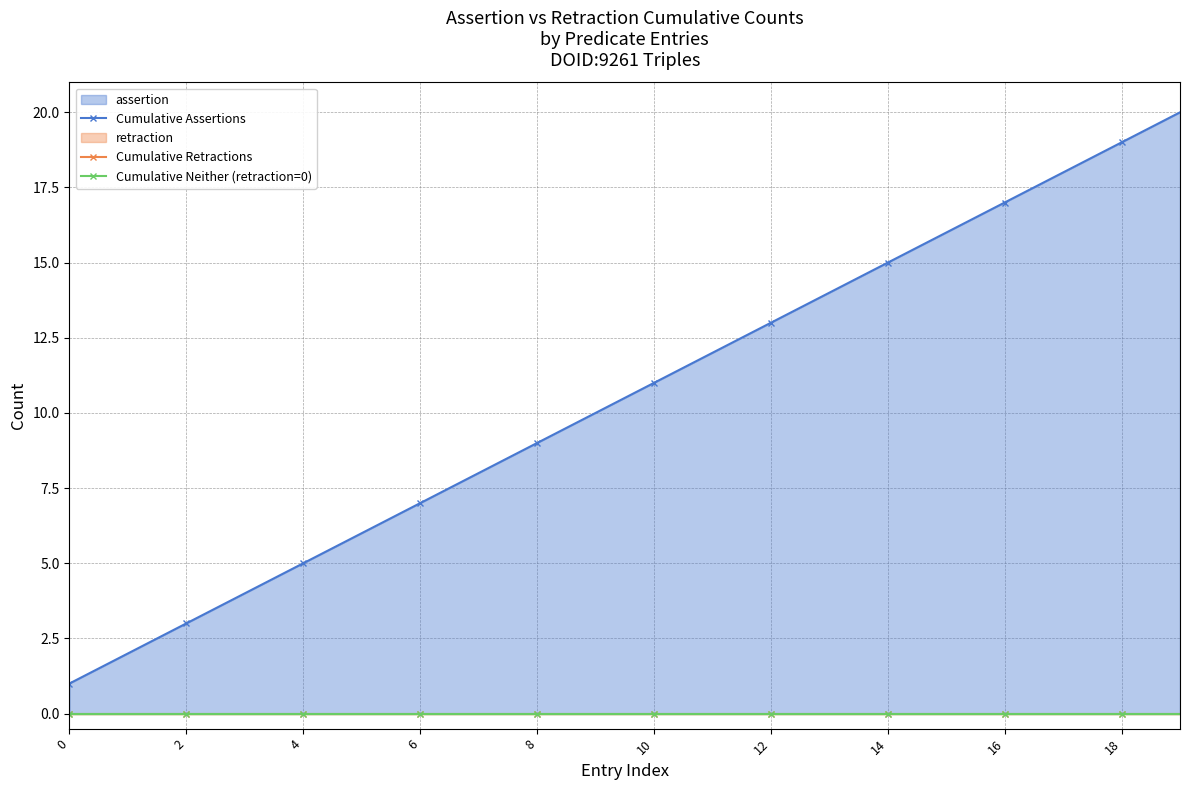

True or false: Cumulative Retractions and Cumulative Neither (retraction=0) cross at least once.

False